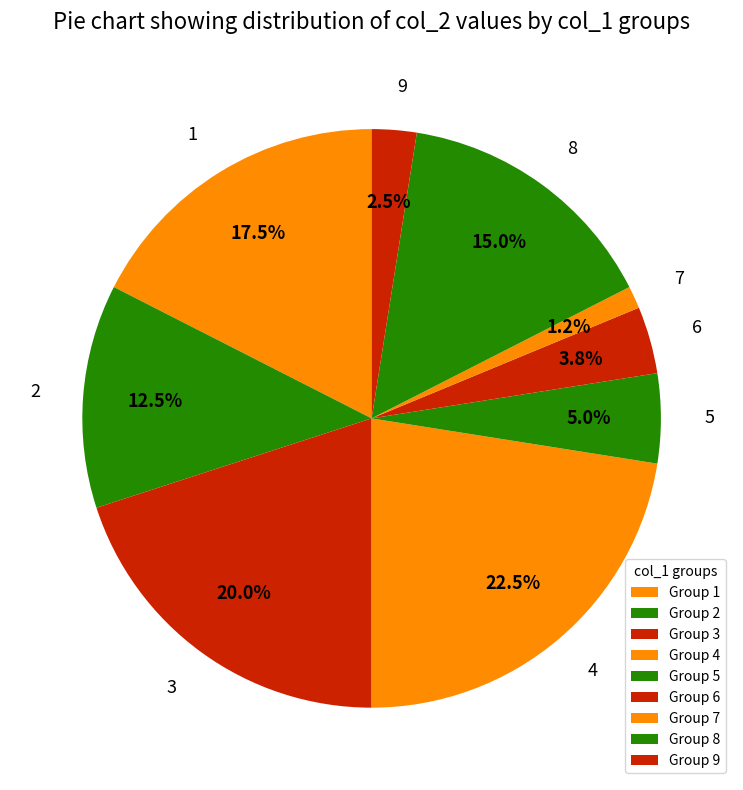

How many slices are in this pie chart?

9